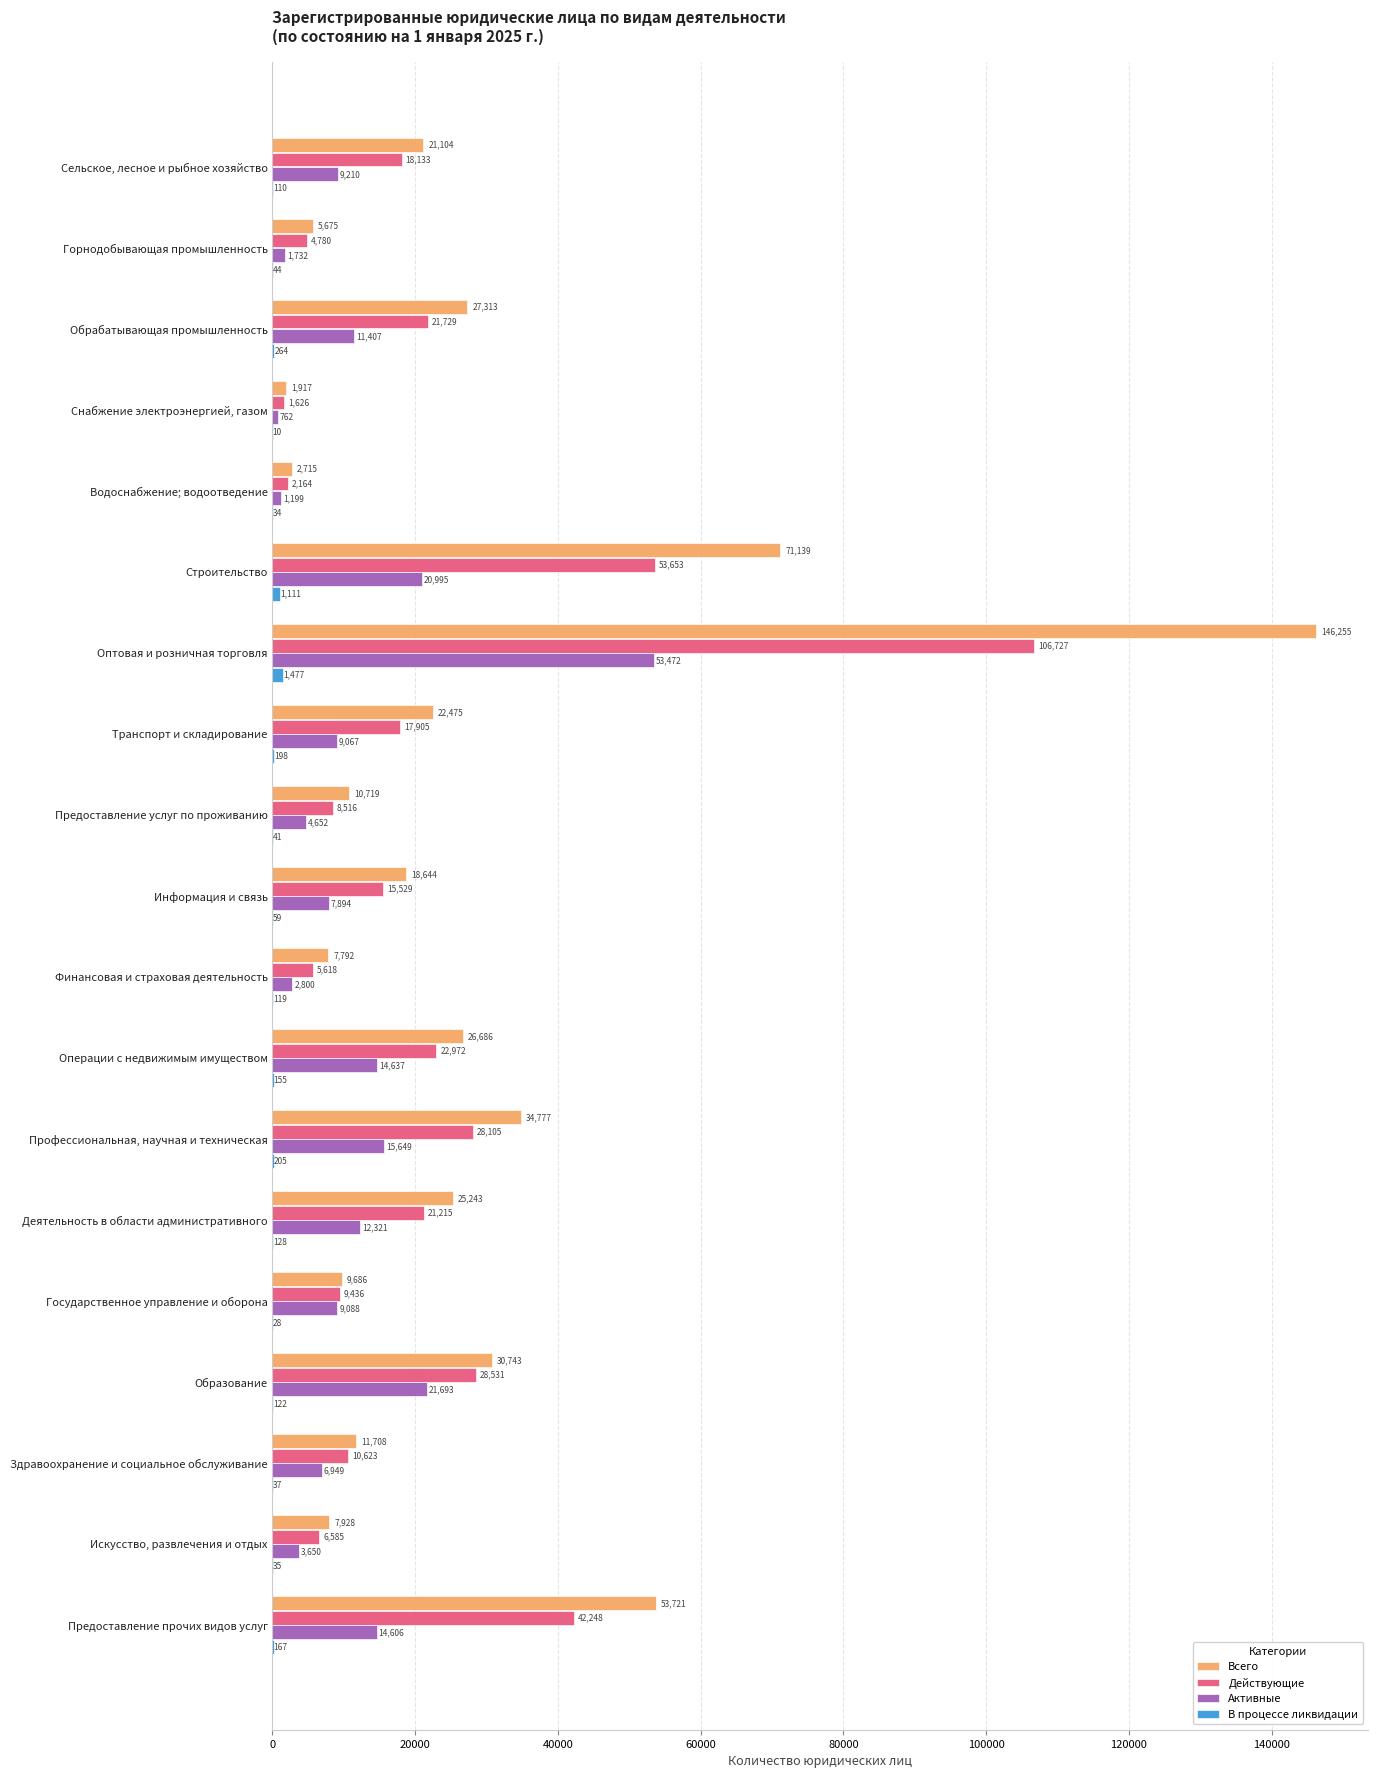

Between Строительство and Информация и связь, which series saw the biggest shift?

Всего